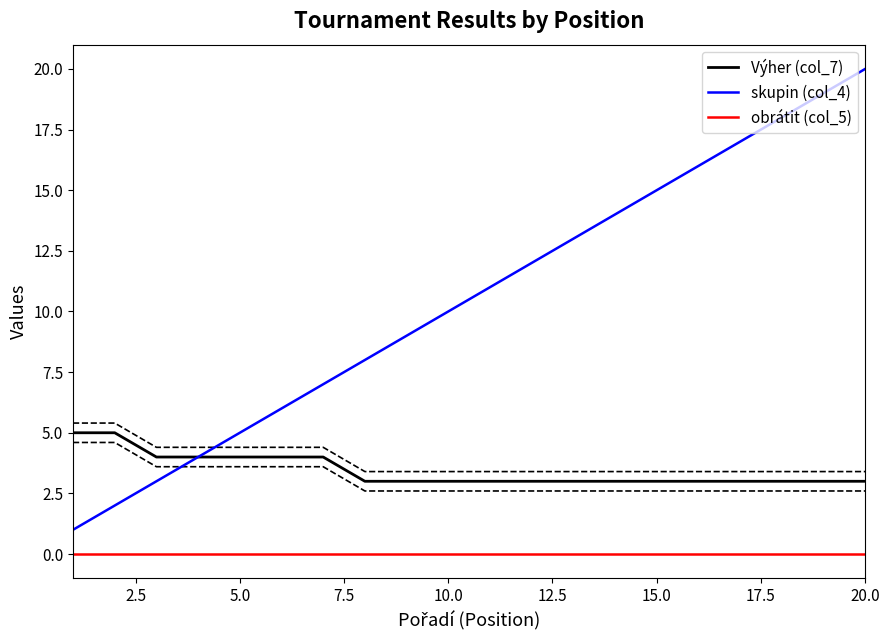

What is the value of the skupin (col_4) point at the 20th from the left?

20